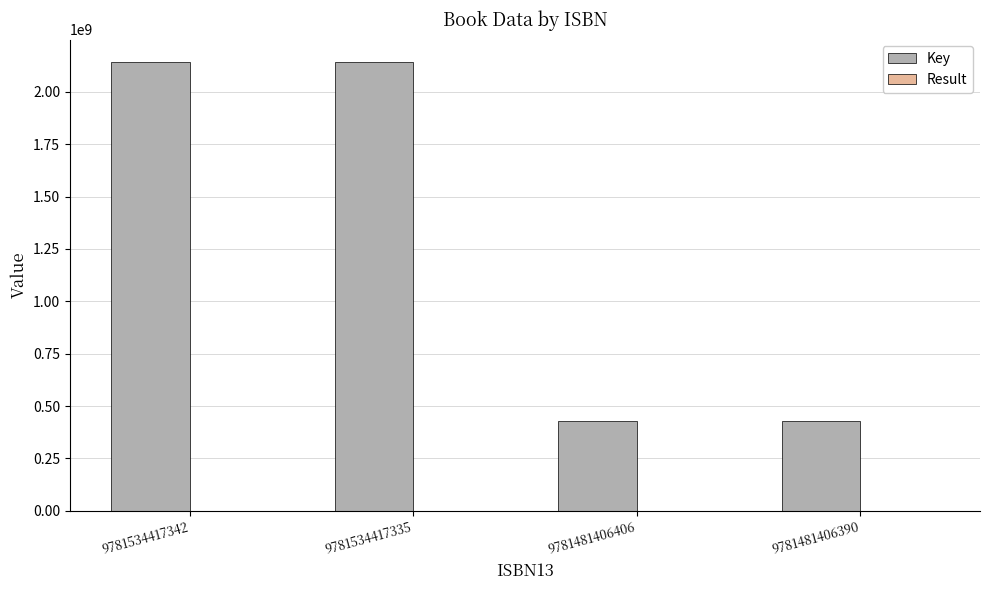

Is it true that Key equals 110105442 at 9781481406406?

False